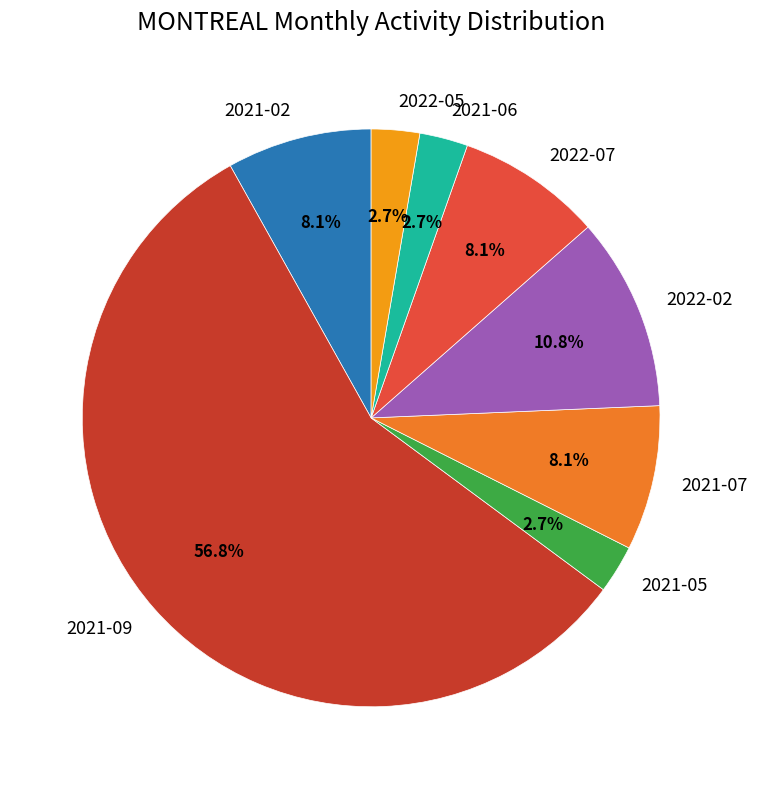

Is the sum of 2022-02 and 2021-09 greater than half?

Yes